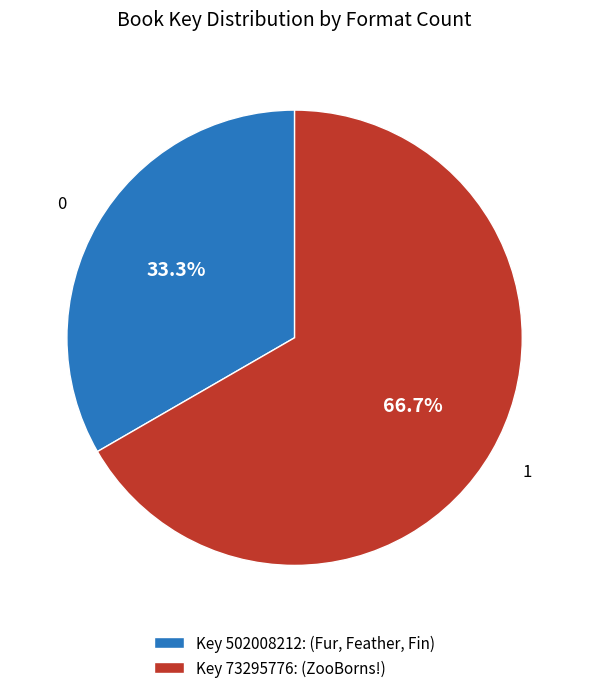

What is the majority slice?

Key 73295776: (ZooBorns!)